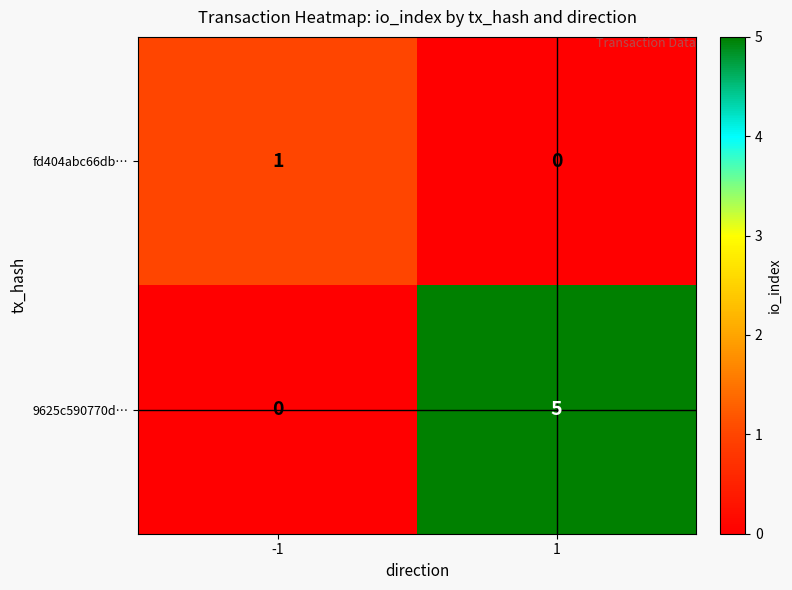

True or false: 9625c590770d… has a value of 8 at 1.

False